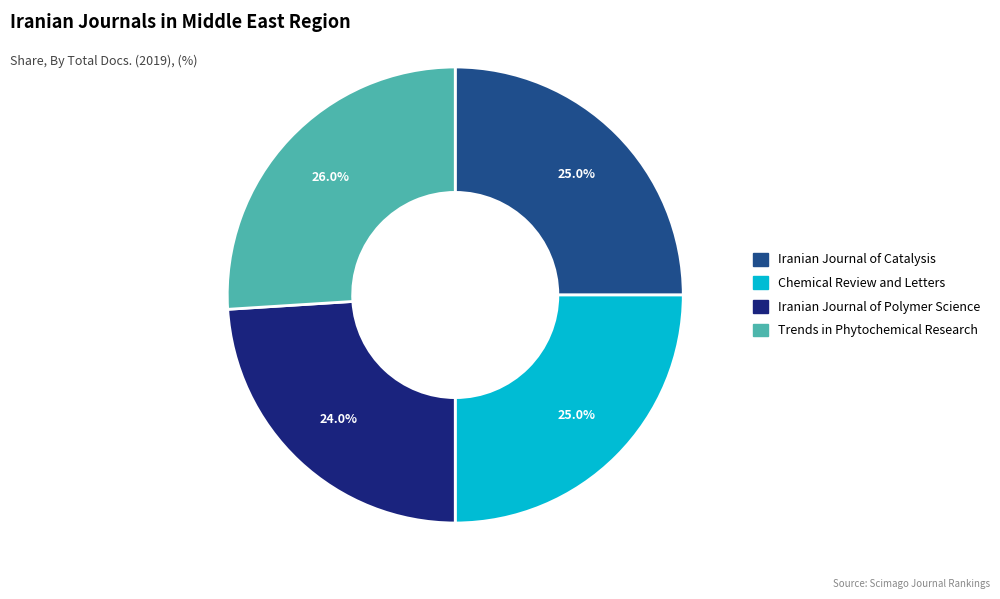

The Iranian Journal of Polymer Science slice represents 24% of the pie. True or false?

True